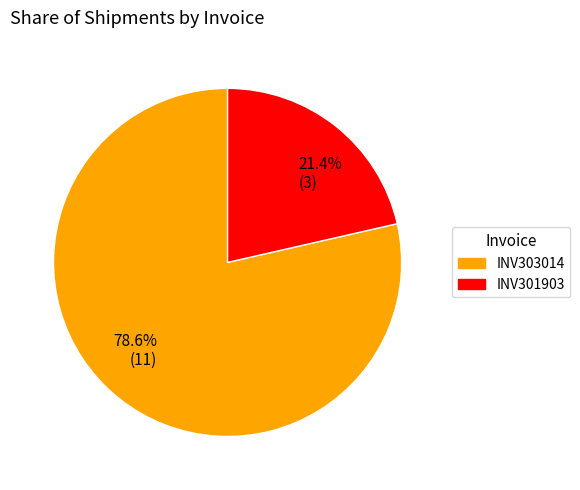

Is there a majority slice in this chart?

Yes